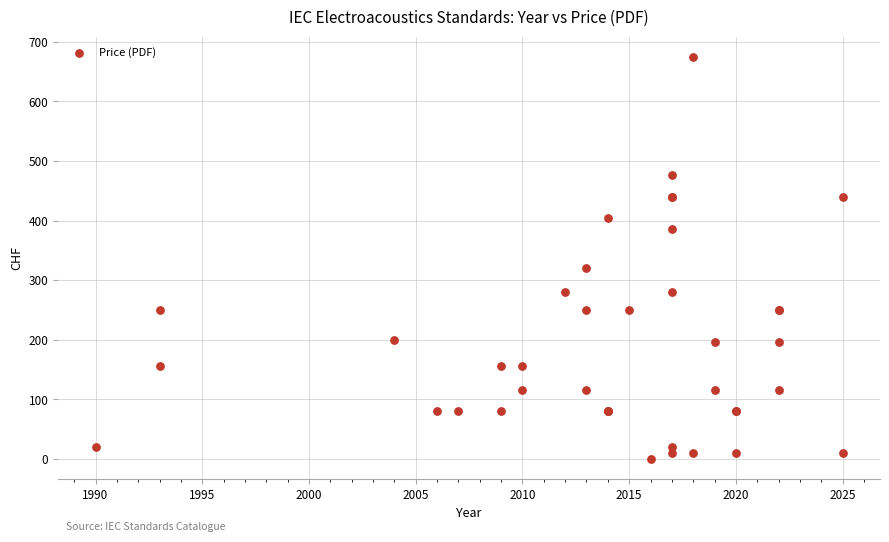

What Y value in the scatter plot is closest to 337?

320